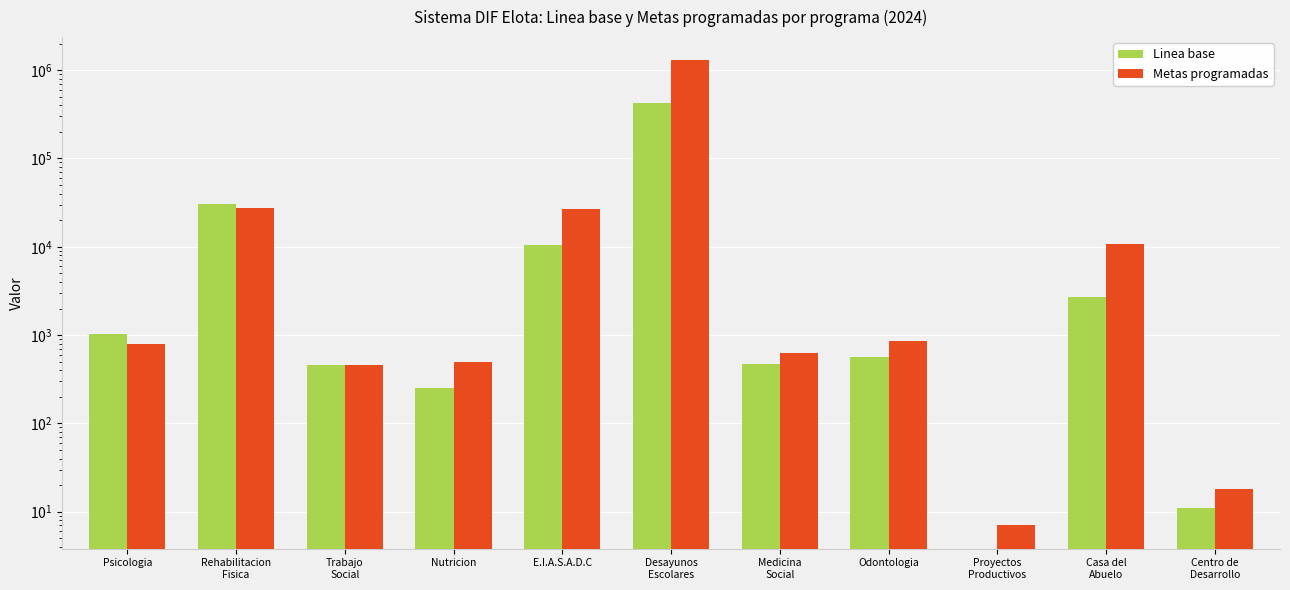

What is the value of the Metas programadas bar at the 1st from the left?

800